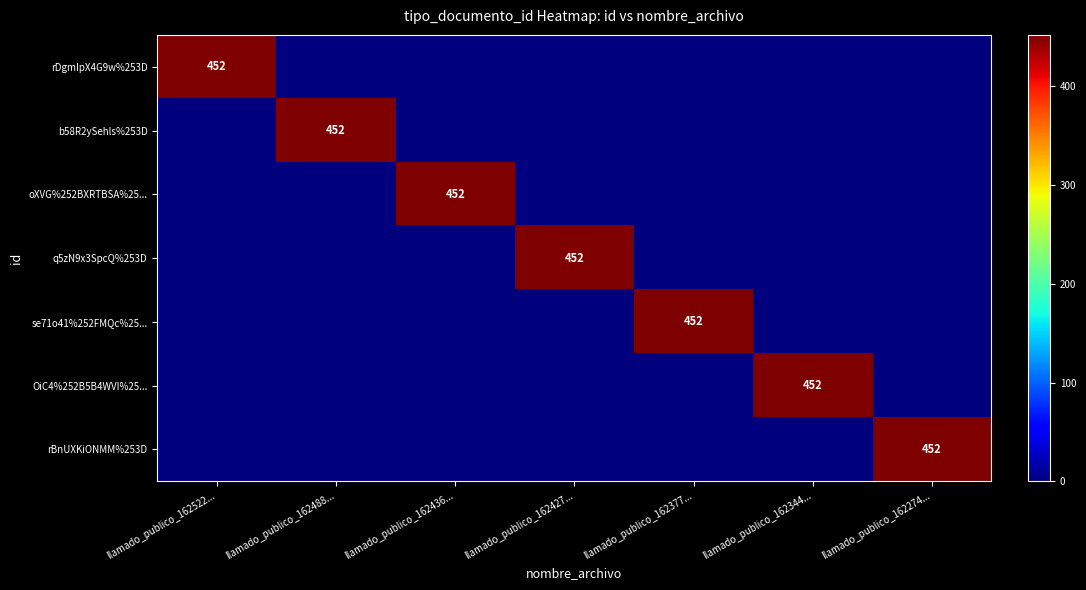

Is it true that rBnUXKiONMM%253D equals -167 at llamado_publico_162344...?

False